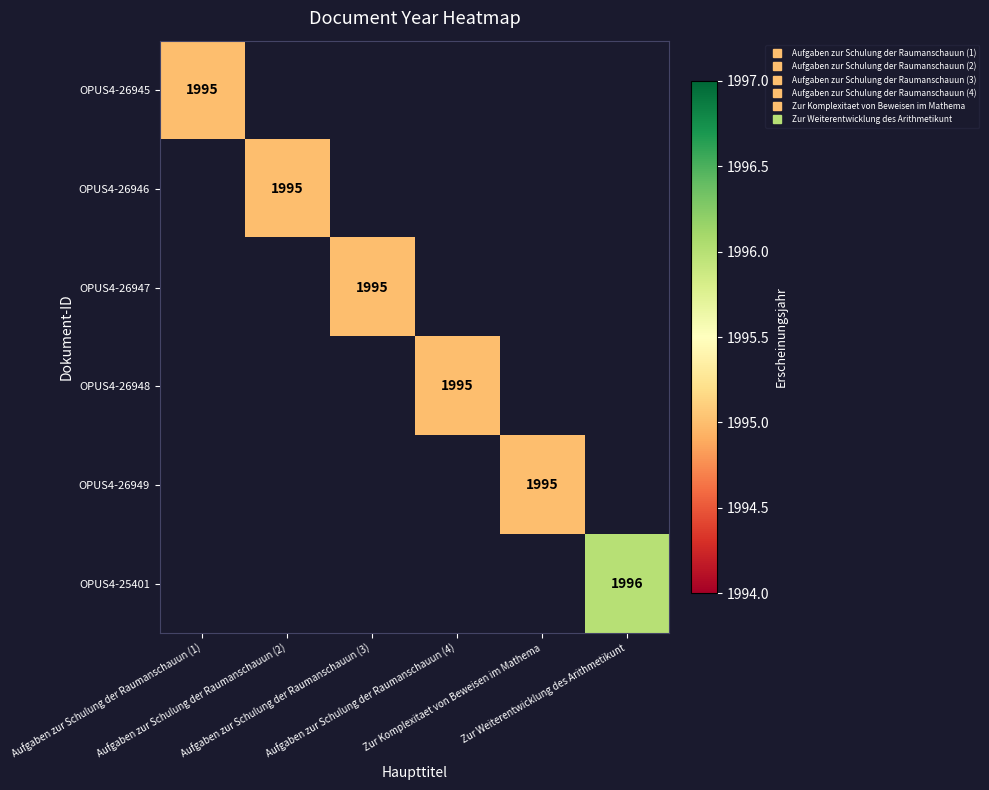

At which label does OPUS4-26946 reach its peak?

Aufgaben zur Schulung der Raumanschauun (1)